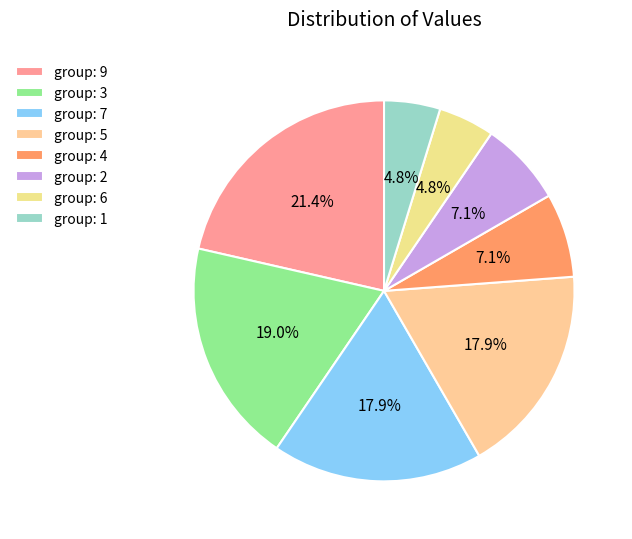

How many segments does this pie chart have?

8